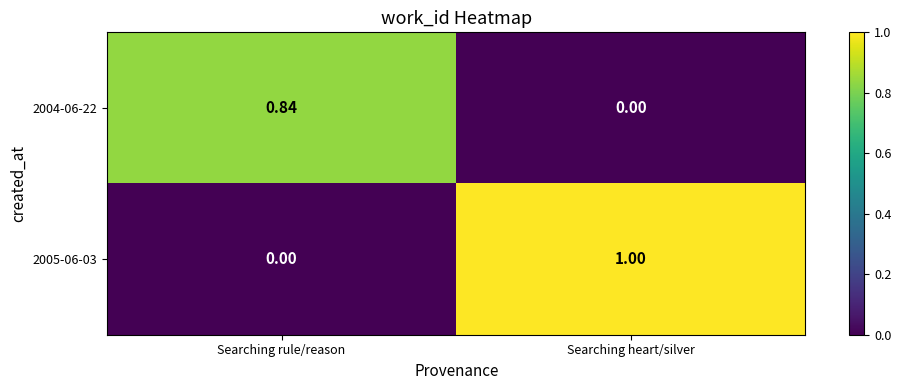

Between Searching rule/reason and Searching heart/silver, which series saw the biggest shift?

2005-06-03